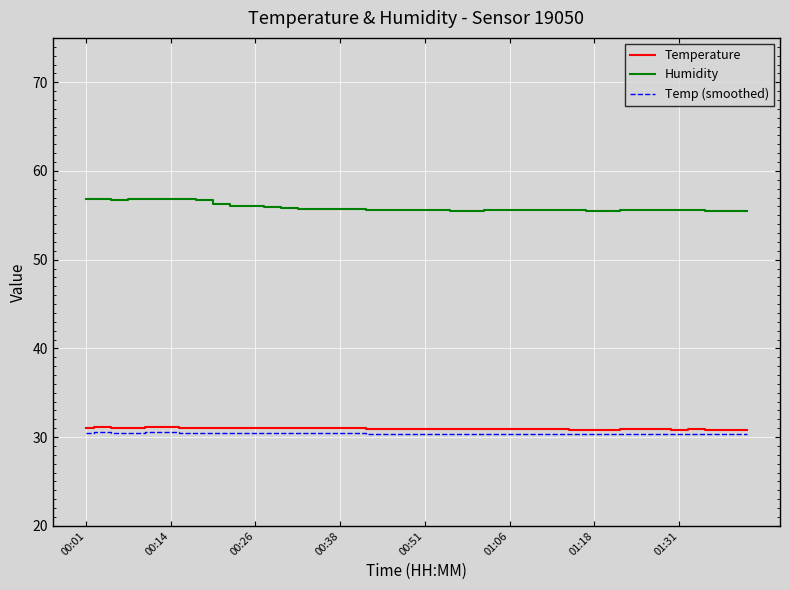

What is the difference between the second highest and second lowest values in the Humidity series?

1.3